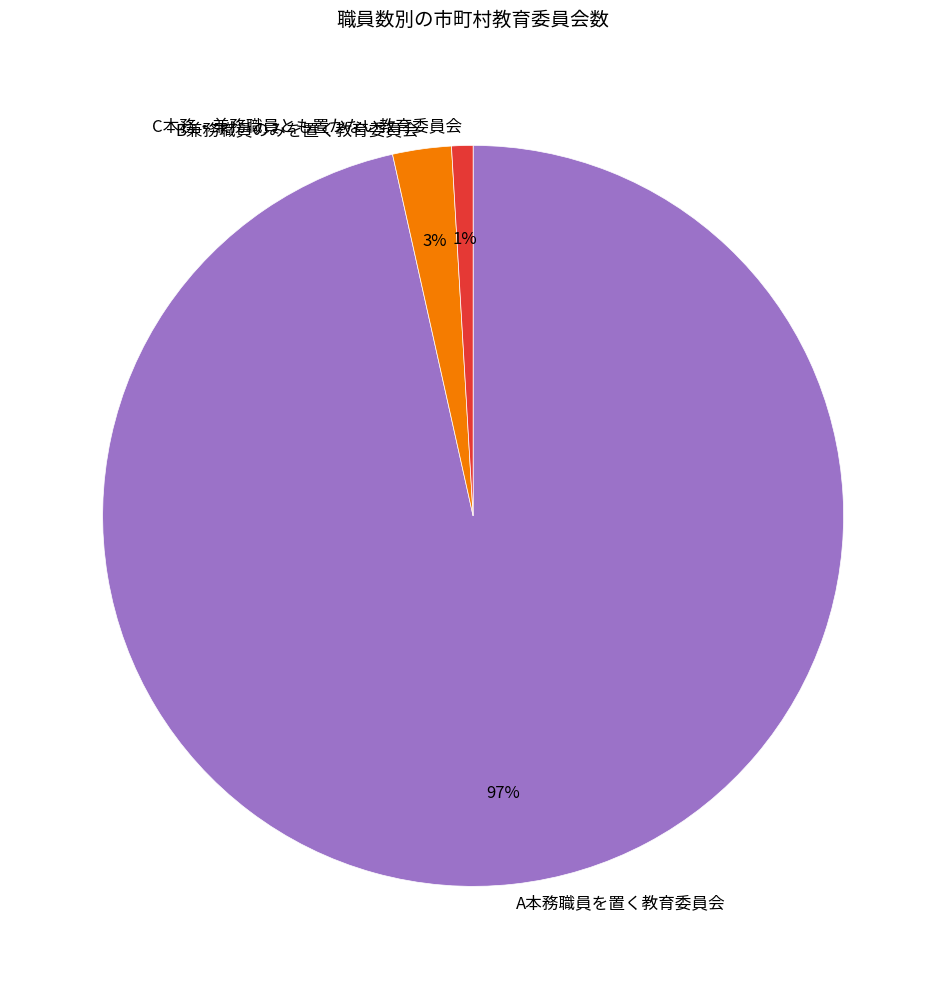

Rank the categories by value from highest to lowest.

A本務職員を置く教育委員会, B兼務職員のみを置く教育委員会, C本務・兼務職員とも置かない教育委員会